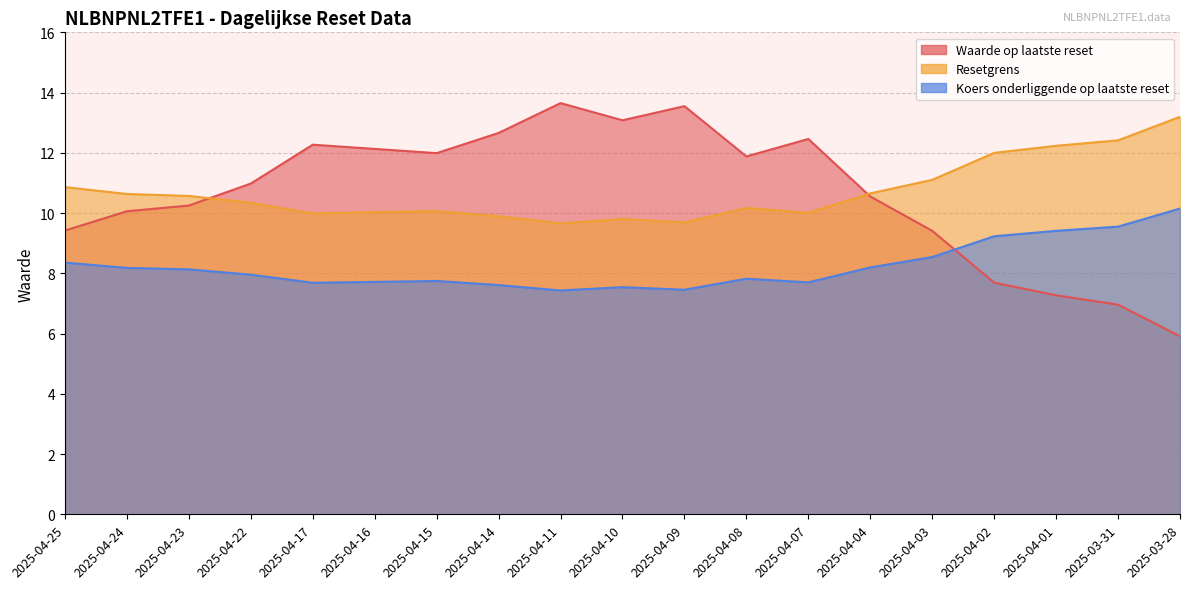

Which series has the largest range (max minus min)?

Waarde op laatste reset